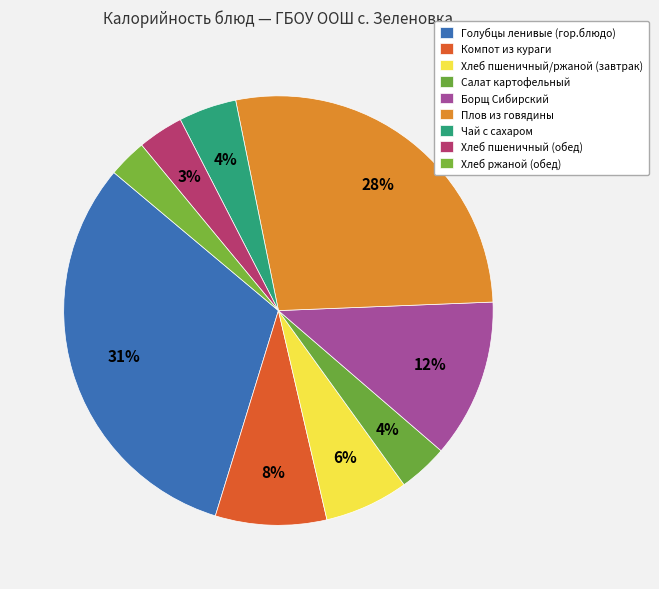

To the nearest percent, what is the average slice percentage?

11%